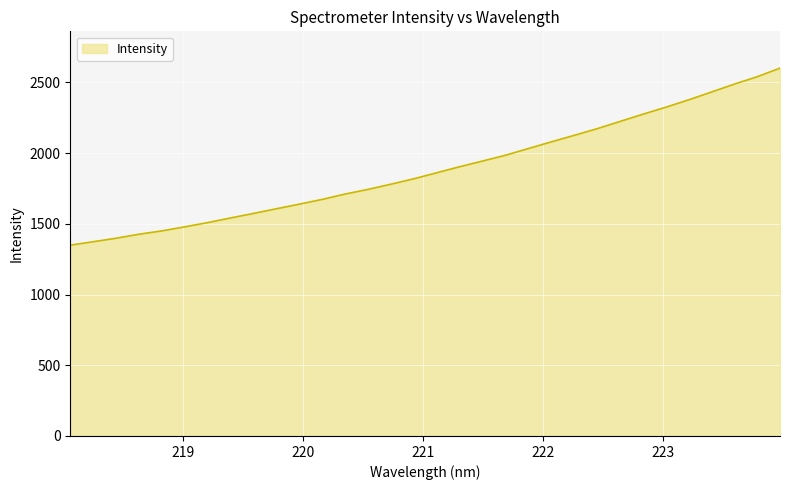

What is the difference between the maximum and minimum values?

1251.5